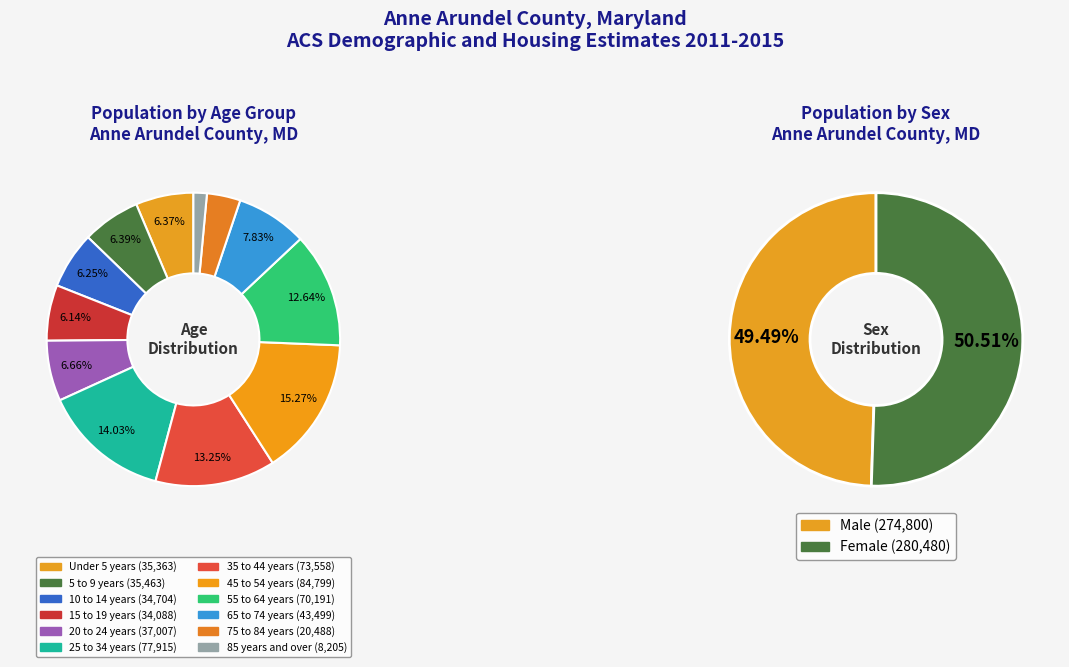

Rank the categories by value from lowest to highest.

85 years and over, 75 to 84 years, 15 to 19 years, 10 to 14 years, Under 5 years, 5 to 9 years, 20 to 24 years, 65 to 74 years, 55 to 64 years, 35 to 44 years, 25 to 34 years, 45 to 54 years